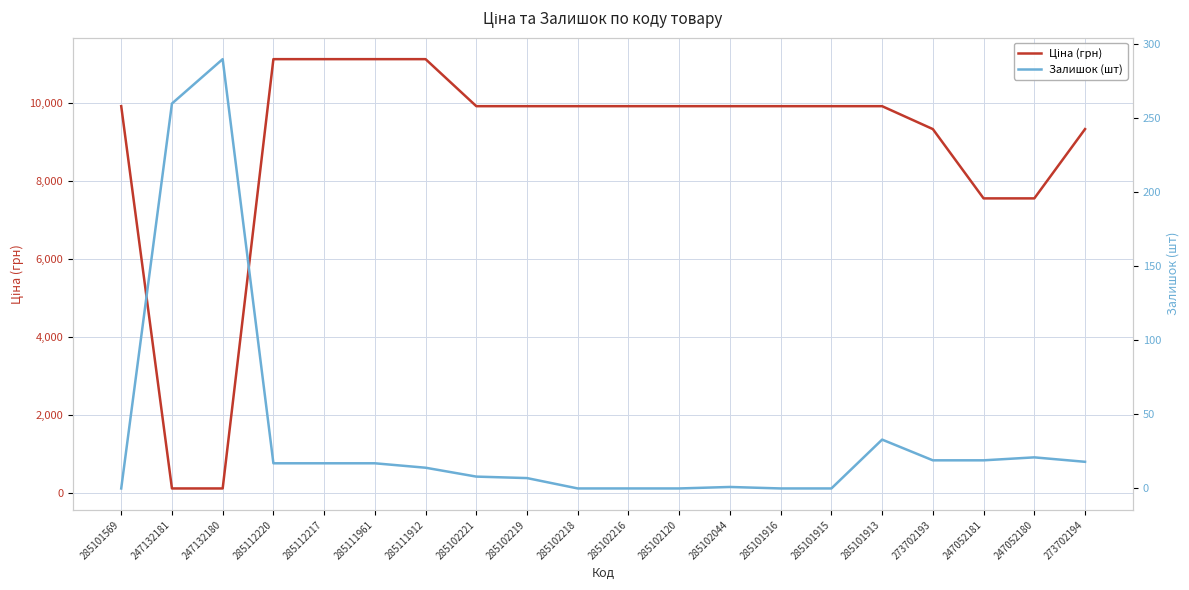

Does the chart have visible grid lines?

Yes